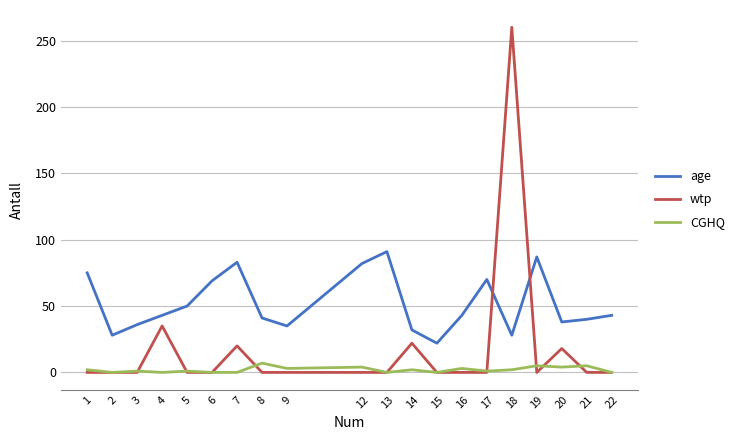

How many intersections are there between wtp and age?

2